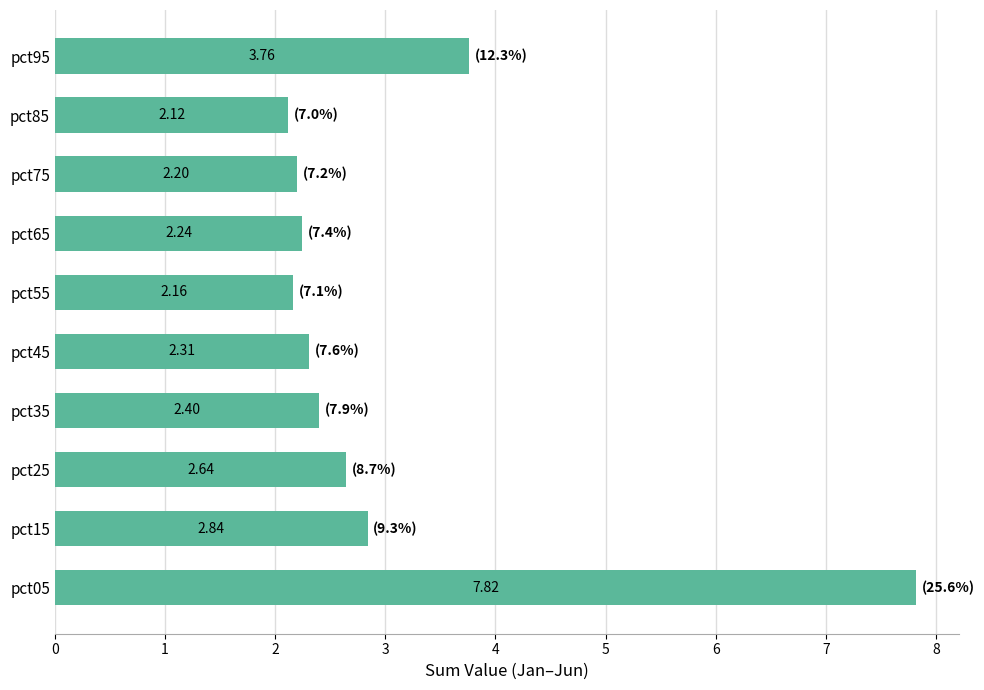

What is the difference between the second highest and second lowest values?

1.6